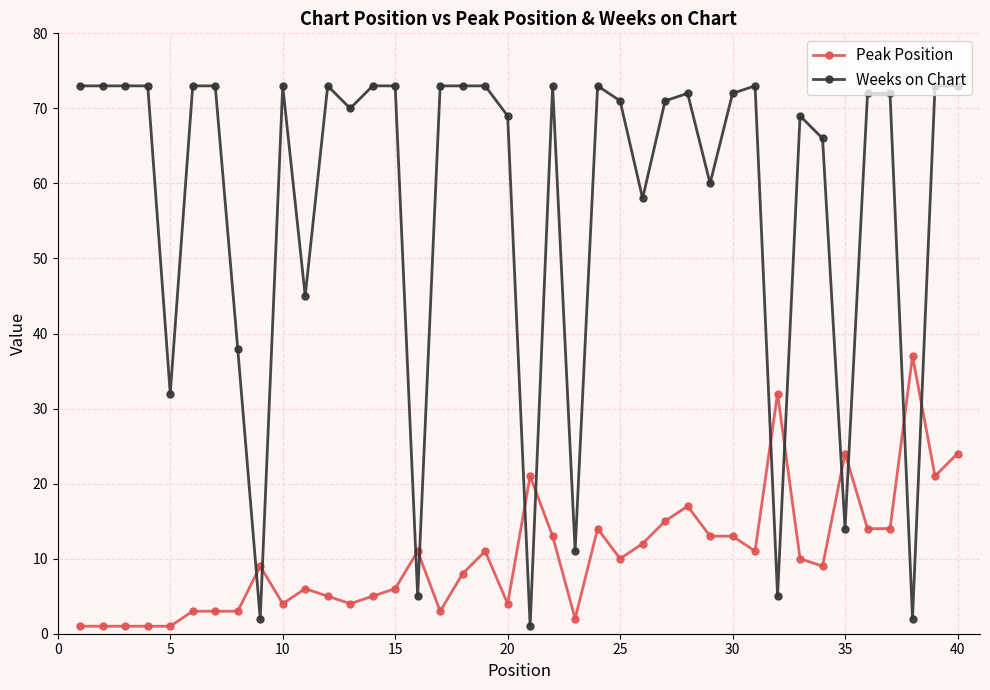

Reading right to left, list all the values displayed in this chart.

Peak Position: 24	21	37	14	14	24	9	10	32	11	13	13	17	15	12	10	14	2	13	21	4	11	8	3	11	6	5	4	5	6	4	9	3	3	3	1	1	1	1	1
Weeks on Chart: 73	73	2	72	72	14	66	69	5	73	72	60	72	71	58	71	73	11	73	1	69	73	73	73	5	73	73	70	73	45	73	2	38	73	73	32	73	73	73	73